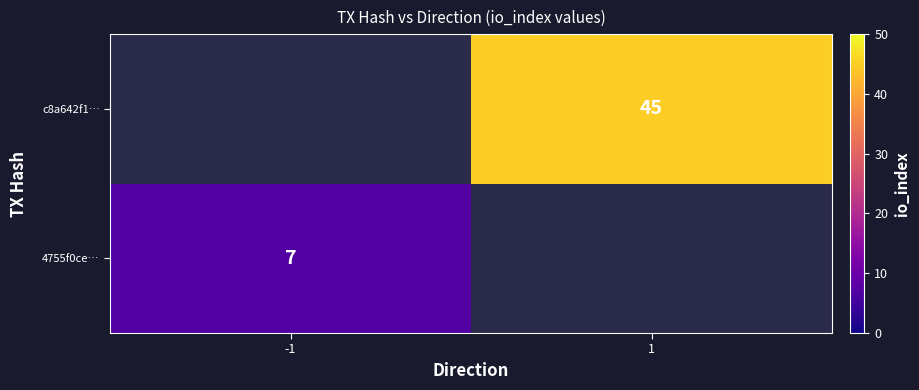

The c8a642f1… series shows 45 at 1. True or false?

True